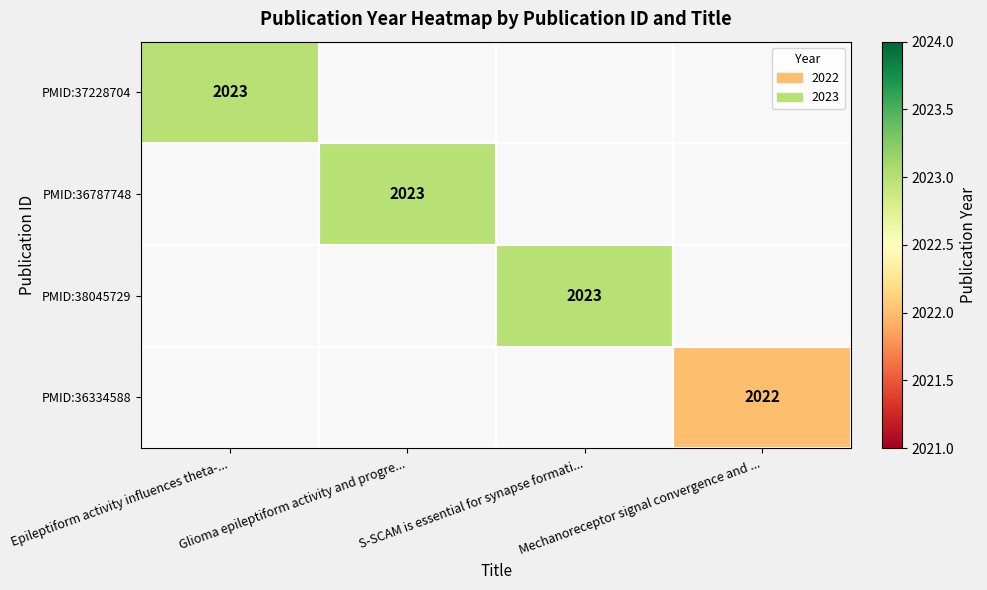

True or false: PMID:37228704 has a value of 2023 at Epileptiform activity influences theta-....

True